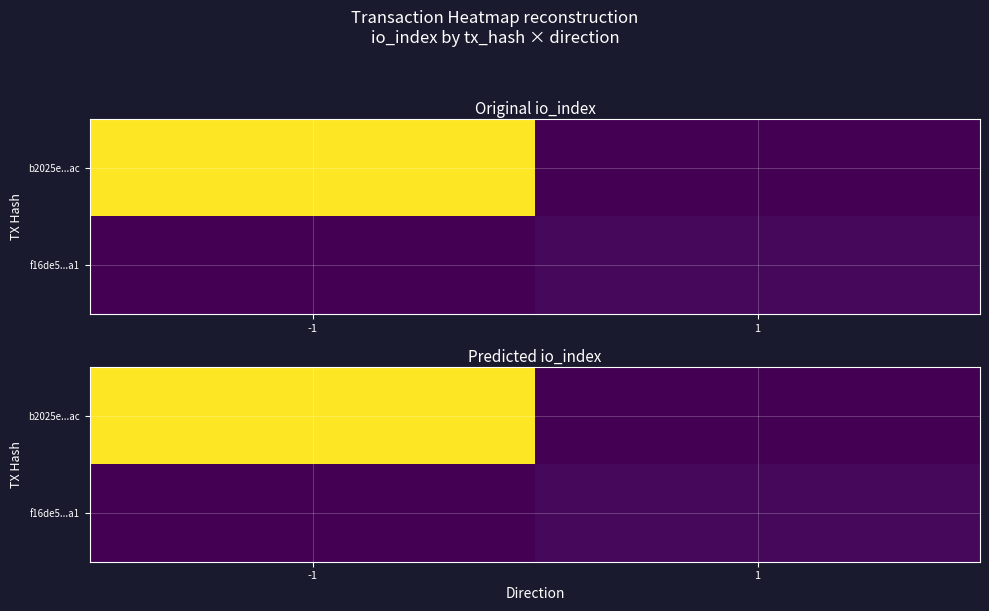

Which category has the highest value in the f16de5...a1 series?

1